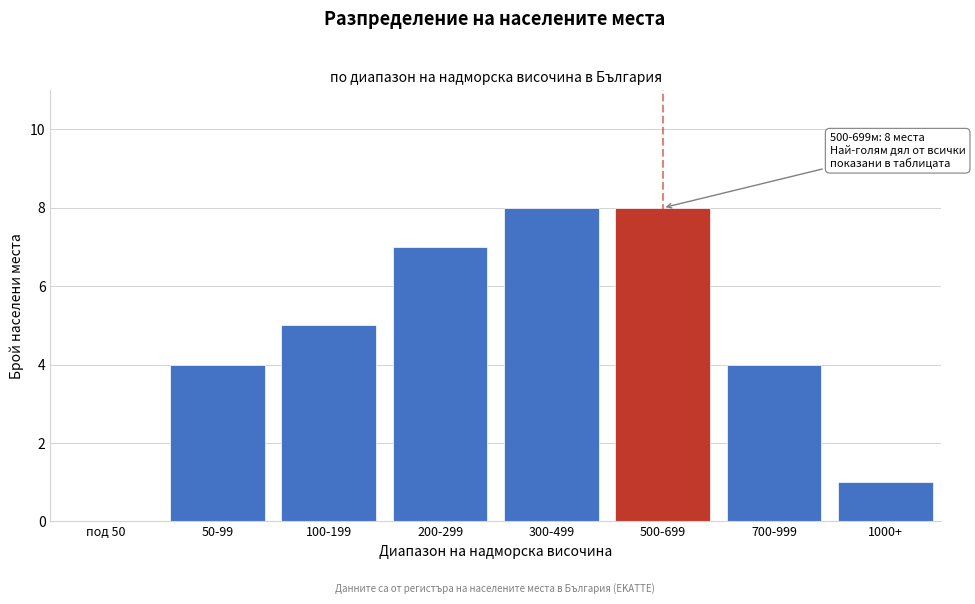

Reading right to left, what are all the values shown in this chart?

1000+=1	700-999=4	500-699=8	300-499=8	200-299=7	100-199=5	50-99=4	под 50=0